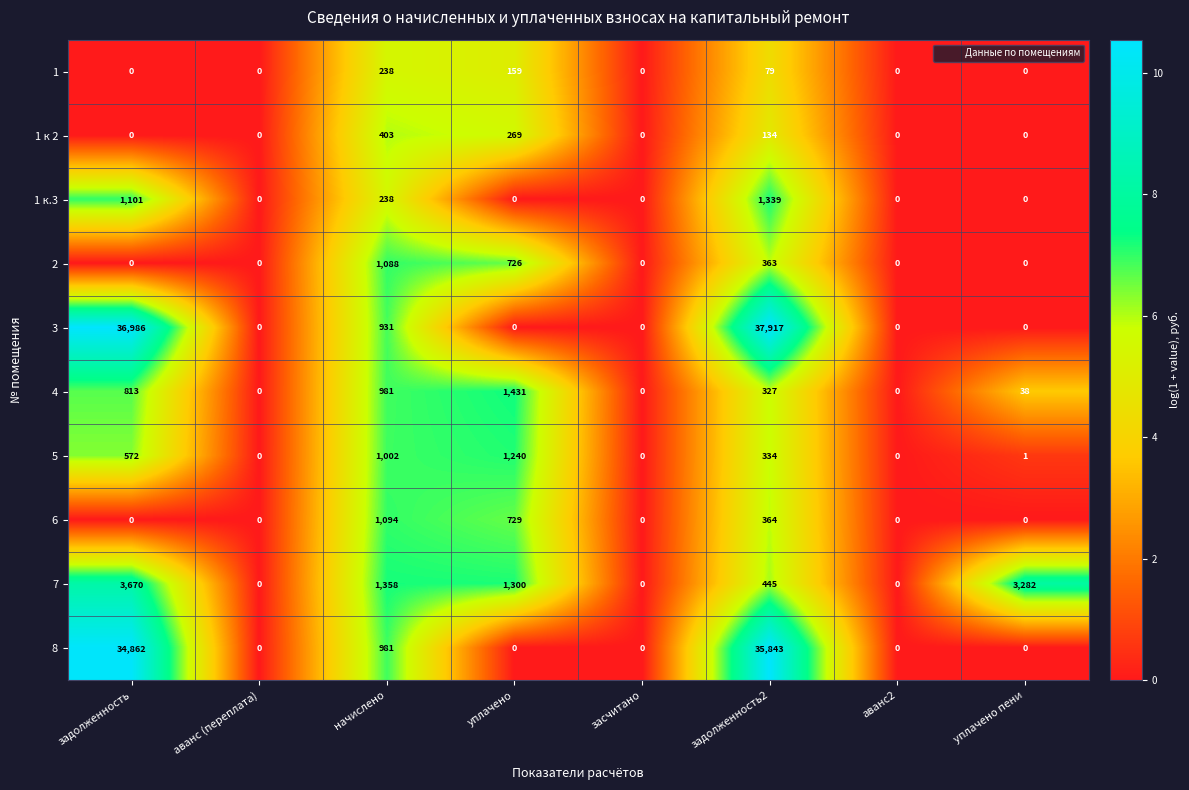

Which series has the largest range (max minus min)?

3